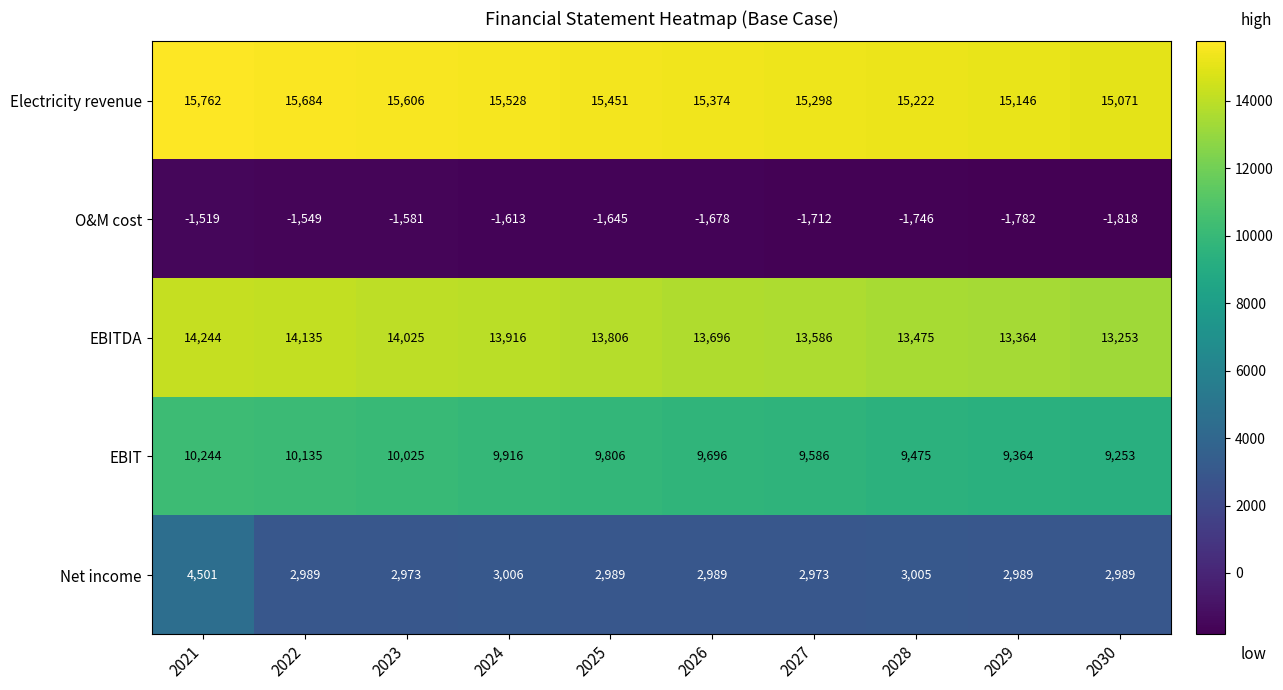

Where is EBITDA nearest to the value 13748?

2026